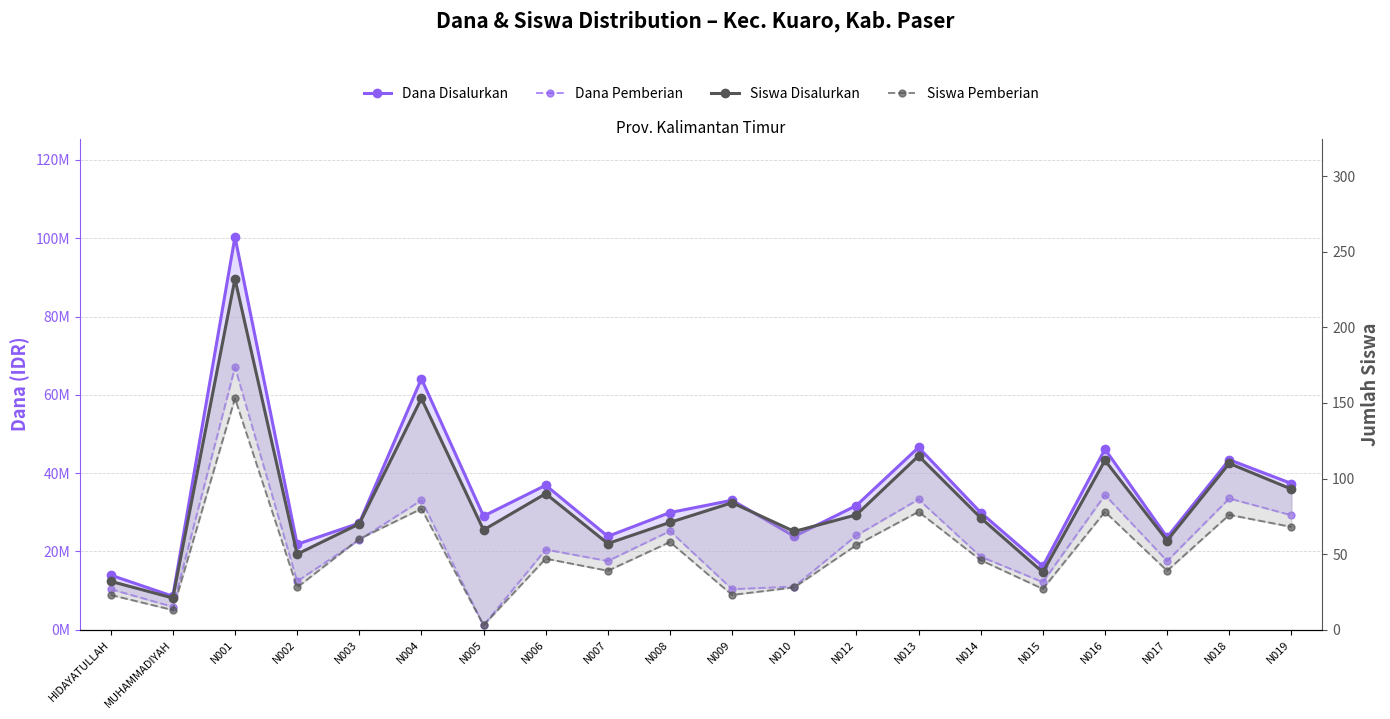

True or false: Dana Disalurkan and Siswa Pemberian cross at least once.

False